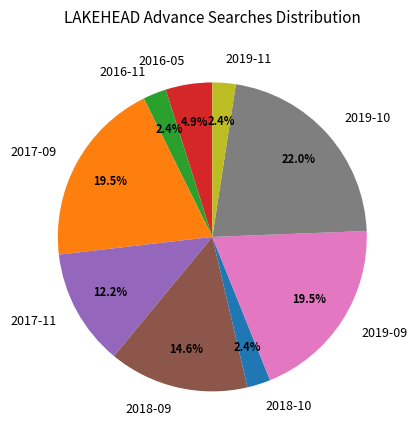

What is the largest slice in the pie chart?

2019-10